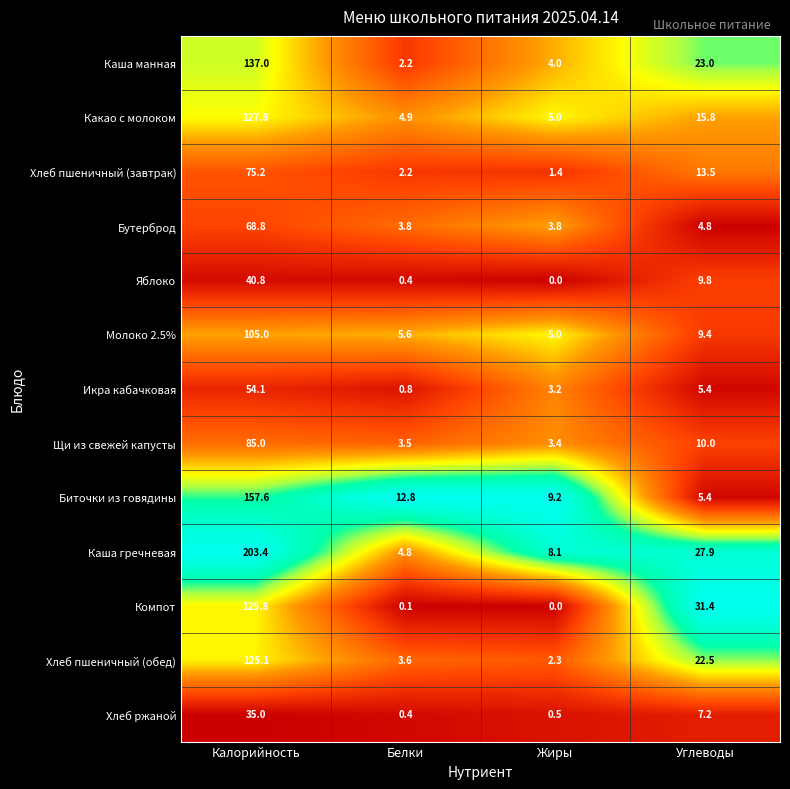

What is the difference between the maximum and minimum values in the Хлеб ржаной series?

34.6